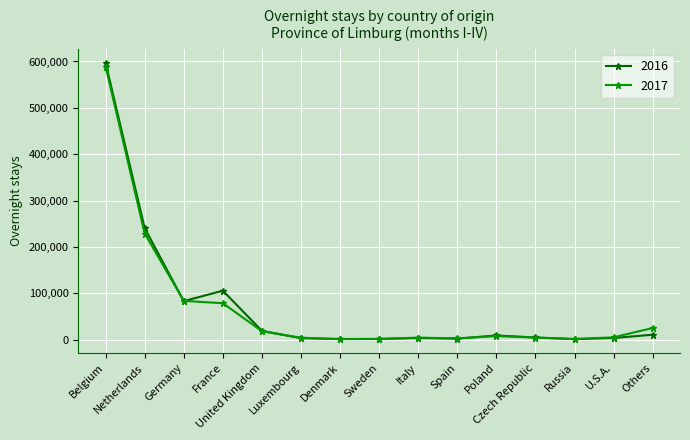

Which series has the largest range (max minus min)?

2016